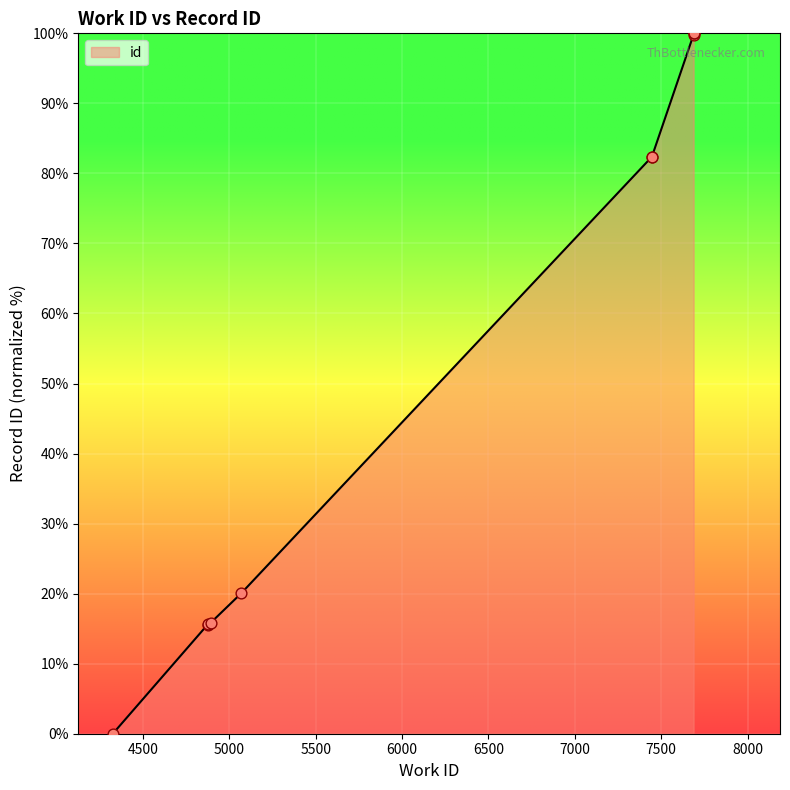

What is the change in value from 5068 to 7446?

+62.4